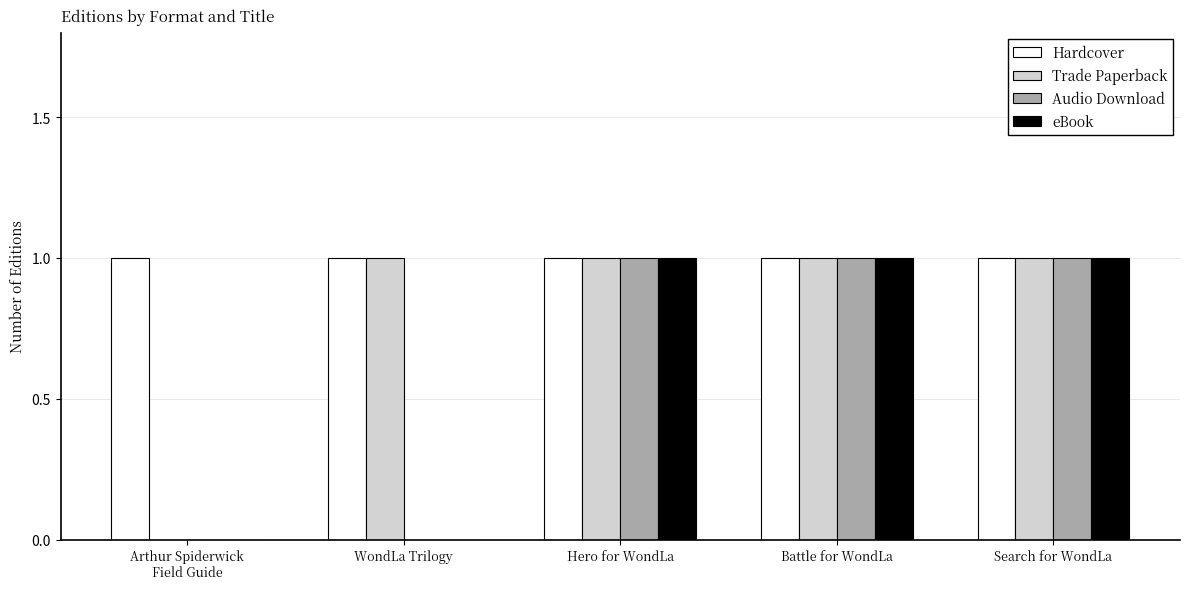

What is the highest value of the eBook series?

1